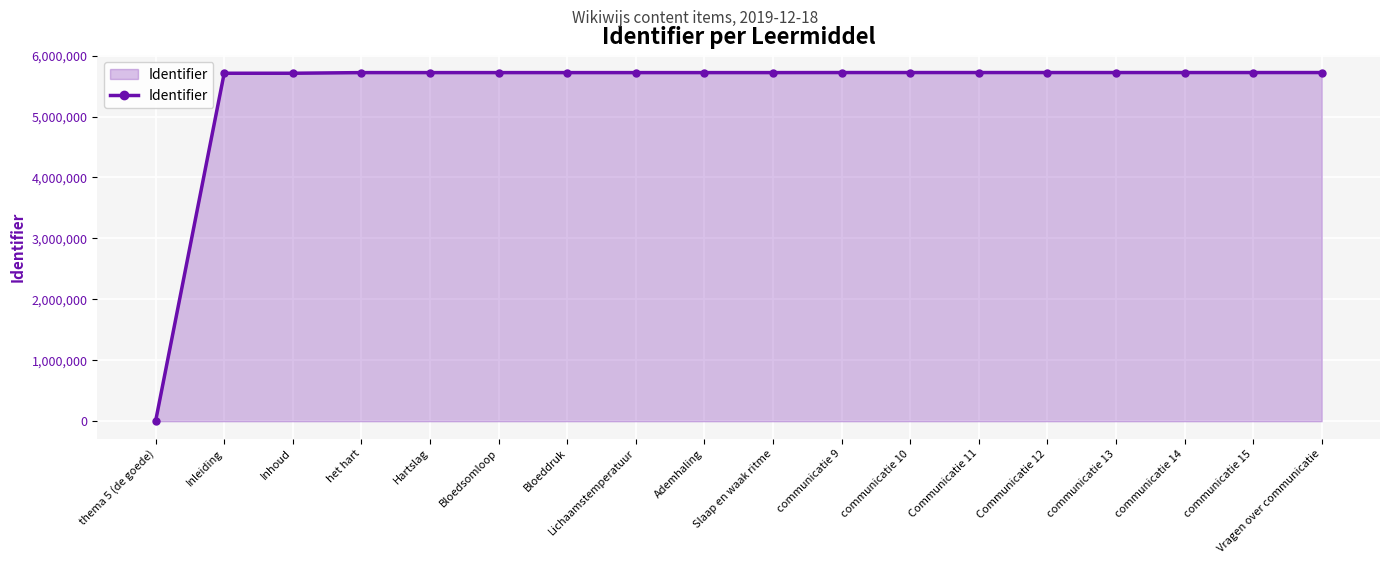

What is the maximum value shown in the chart?

5722486